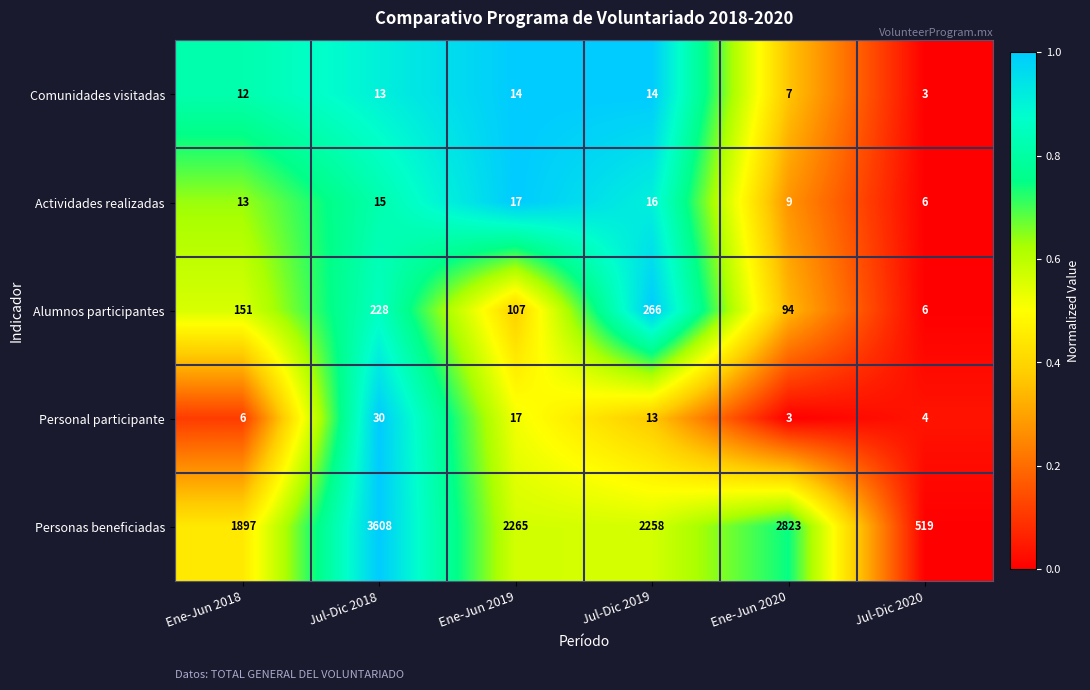

What is the total value across all series at Ene-Jun 2019?

2420